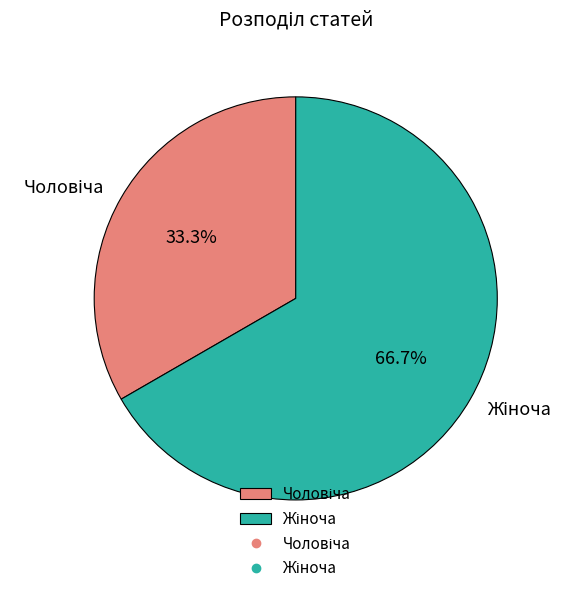

Does any single category account for the majority?

Yes